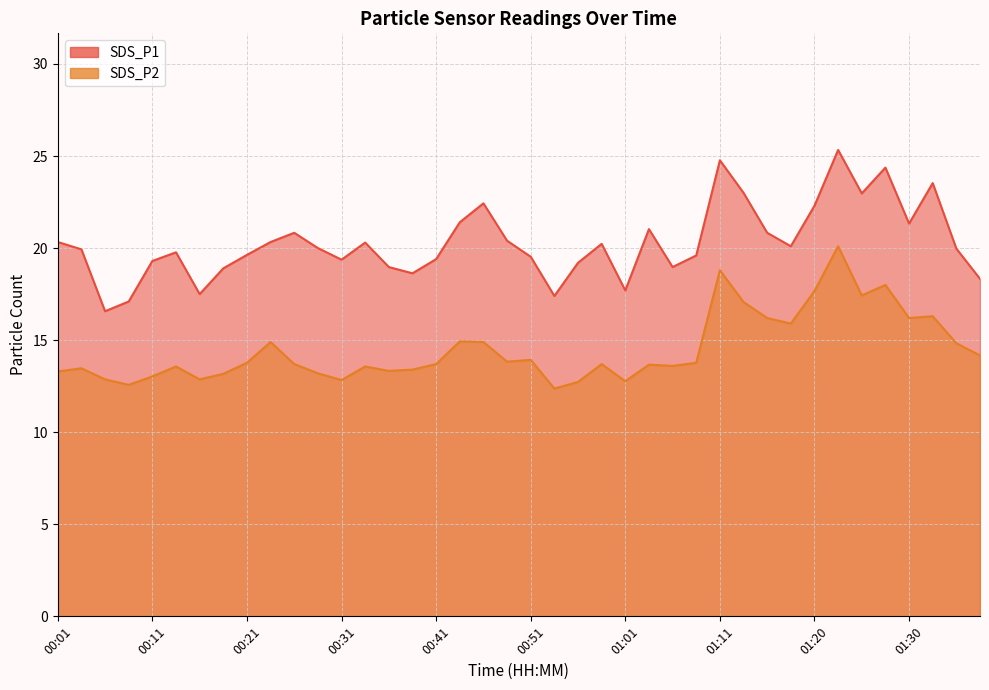

What is the sum of the SDS_P2 values at 01:13 and 01:26?

34.5